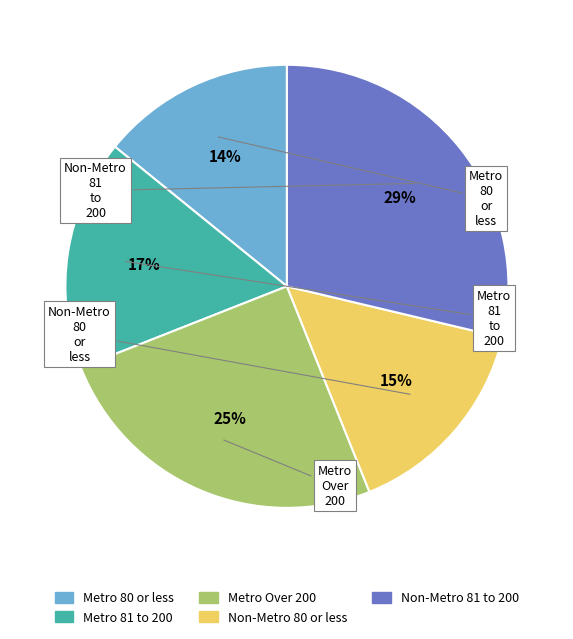

To the nearest percent, what is the difference between the largest and smallest slice percentages?

15%